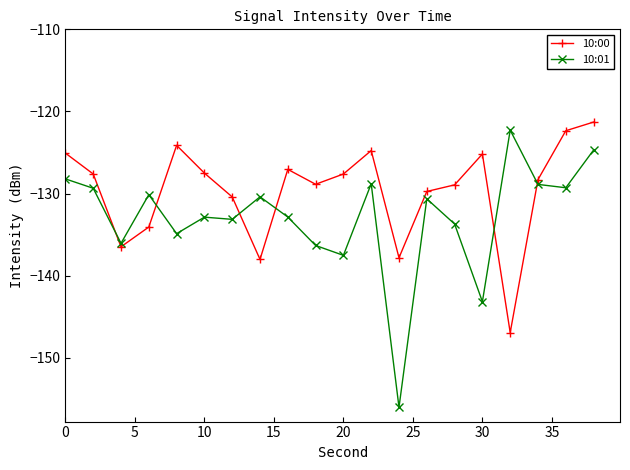

List the series in order of their overall mean, lowest first.

10:01, 10:00